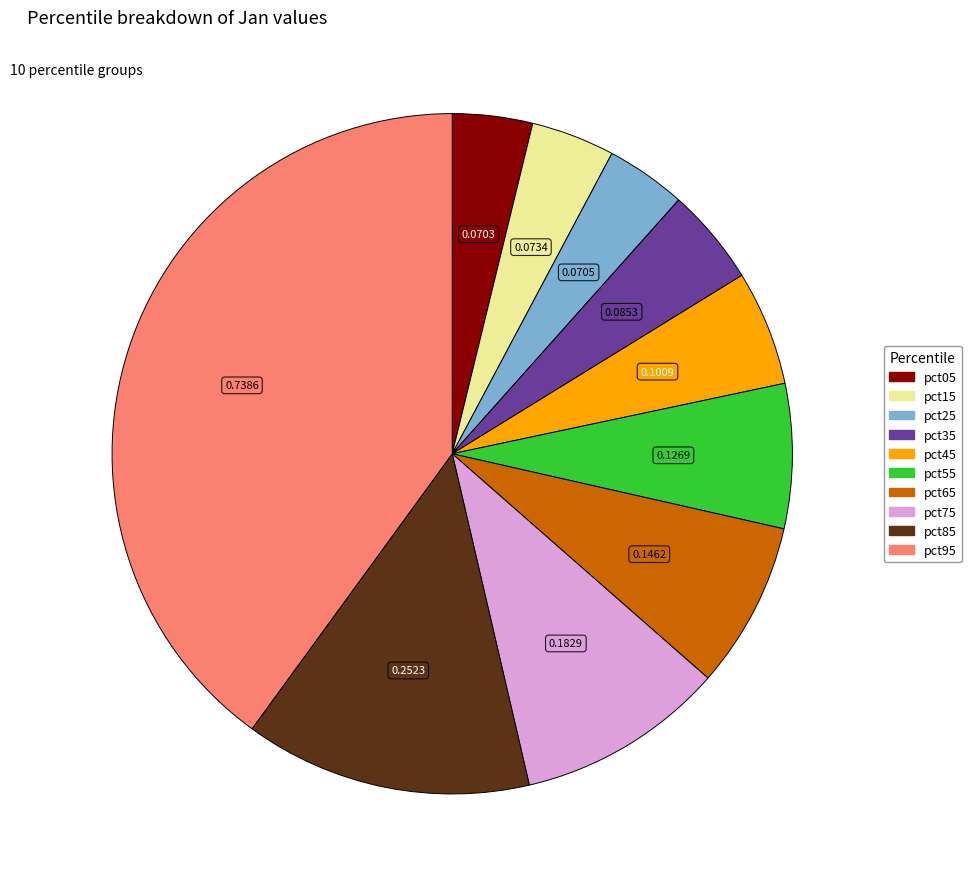

True or false: pct45 accounts for 1% of the total.

False